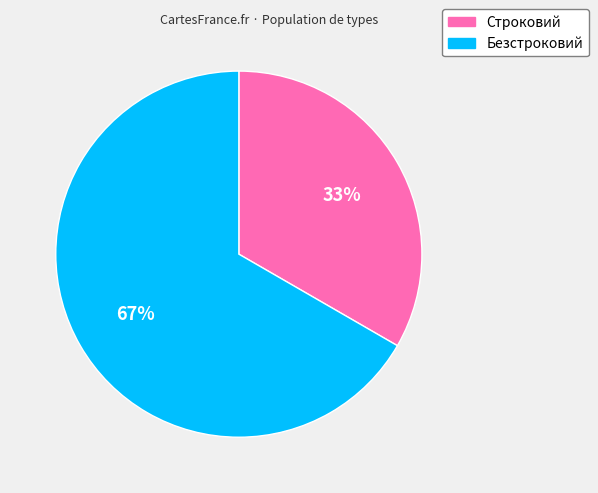

To the nearest percent, what is the combined percentage of Безстроковий and Строковий?

100%